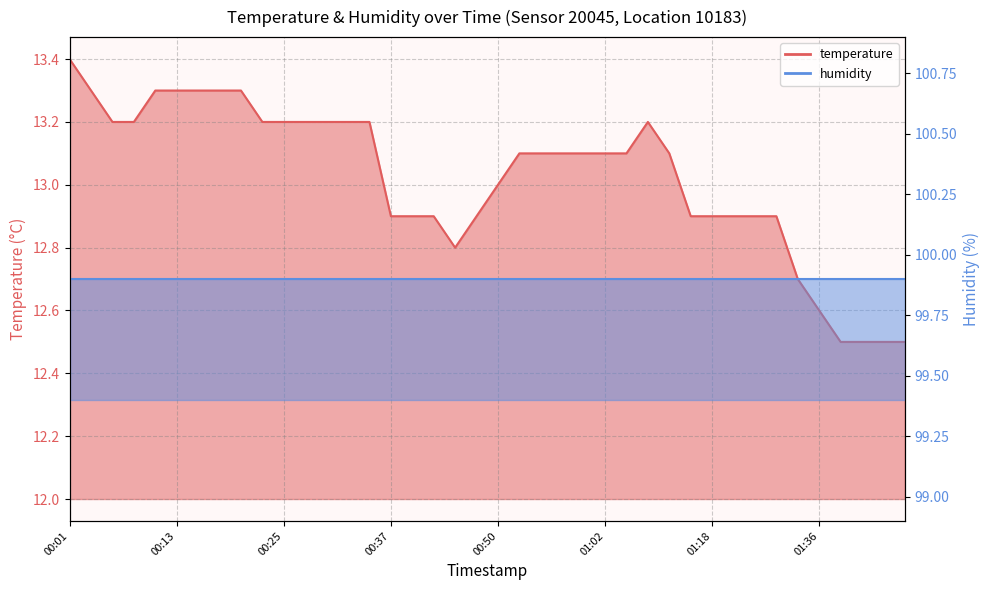

Reading left to right, extract all data points from this chart.

00:01=13.4	00:03=13.3	00:05=13.2	00:08=13.2	00:10=13.3	00:13=13.3	00:15=13.3	00:18=13.3	00:20=13.3	00:23=13.2	00:25=13.2	00:28=13.2	00:30=13.2	00:32=13.2	00:35=13.2	00:37=12.9	00:40=12.9	00:42=12.9	00:45=12.8	00:47=12.9	00:50=13.0	00:52=13.1	00:55=13.1	00:57=13.1	01:00=13.1	01:02=13.1	01:05=13.1	01:07=13.2	01:10=13.1	01:15=12.9	01:18=12.9	01:20=12.9	01:28=12.9	01:31=12.9	01:33=12.7	01:36=12.6	01:38=12.5	01:41=12.5	01:43=12.5	01:46=12.5